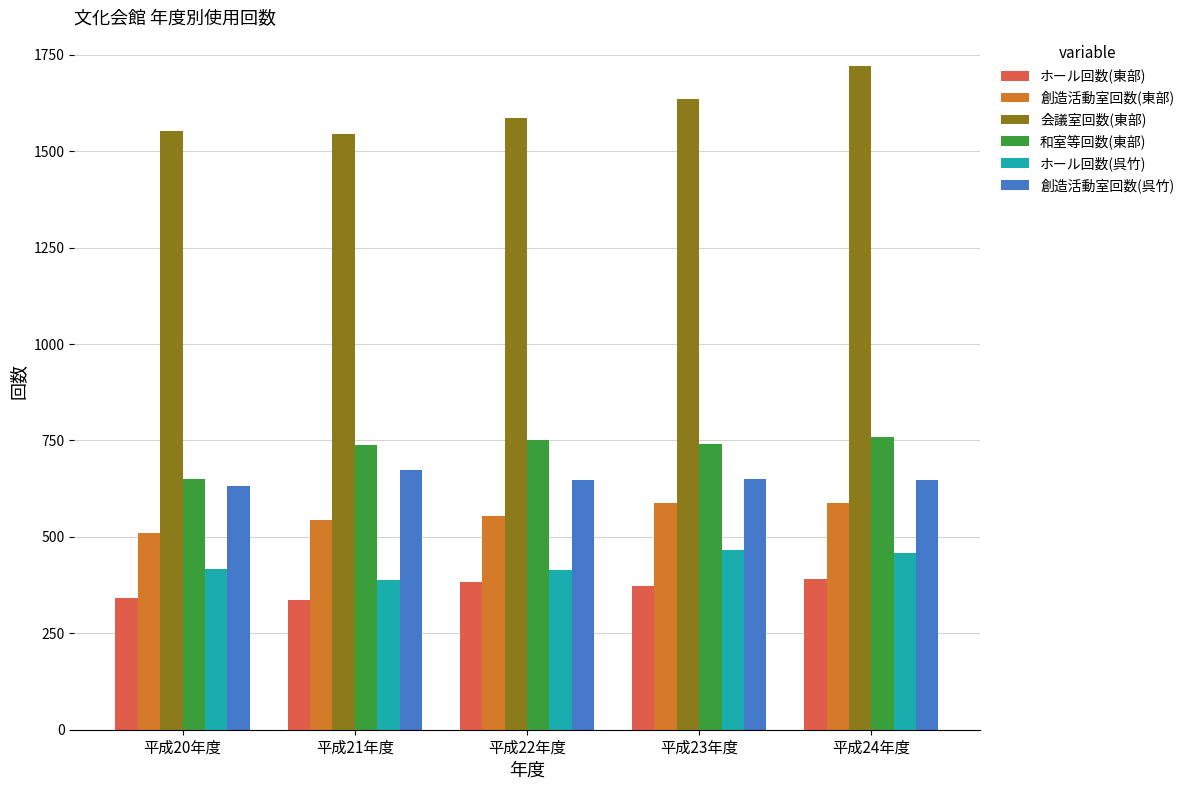

List the series in order of their peak value, lowest first.

ホール回数(東部), ホール回数(呉竹), 創造活動室回数(東部), 創造活動室回数(呉竹), 和室等回数(東部), 会議室回数(東部)